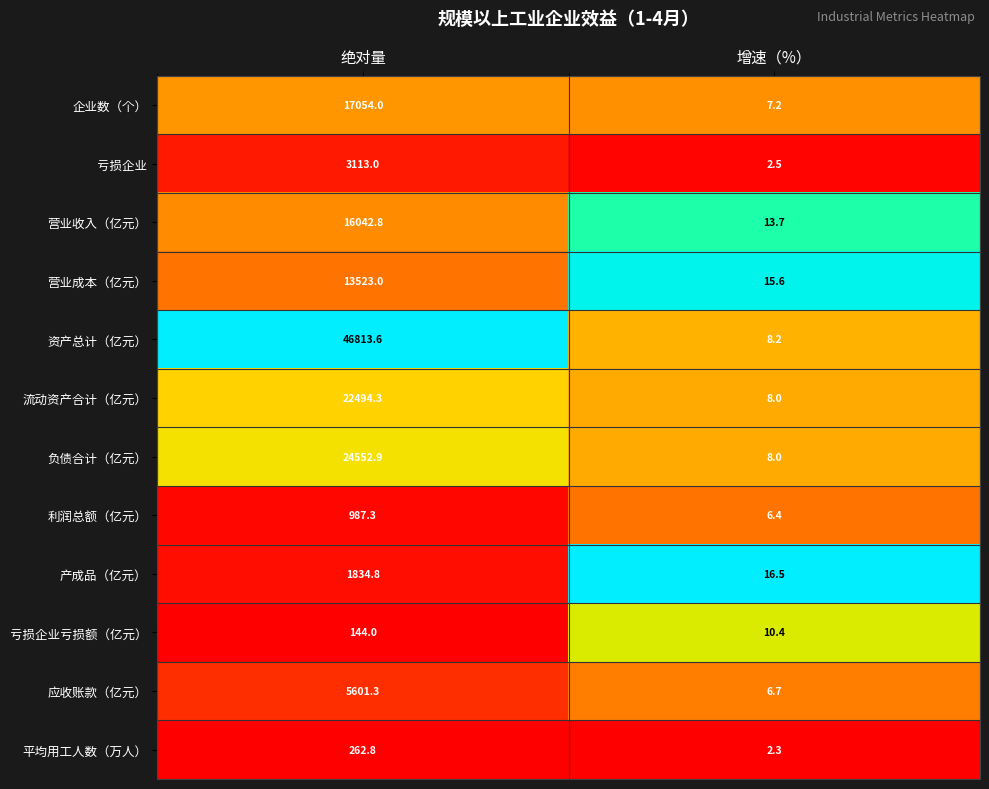

What is the total value across all series at 绝对量?

152423.8